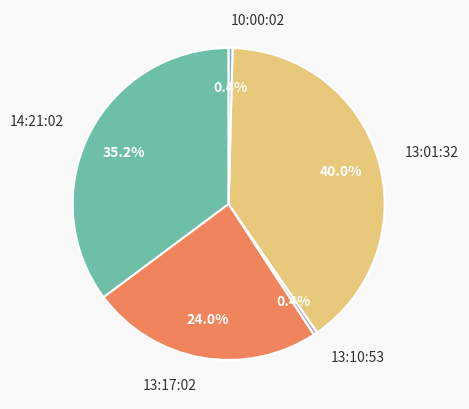

Between 10:00:02 and 13:01:32, which is larger?

13:01:32